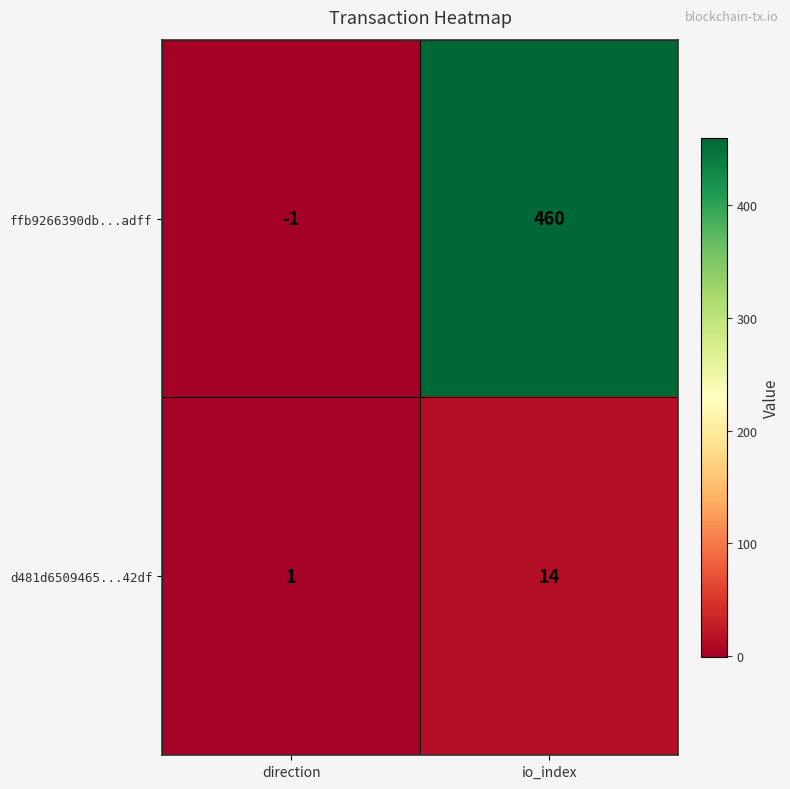

Rank the series at direction from highest to lowest value.

d481d6509465...42df, ffb9266390db...adff